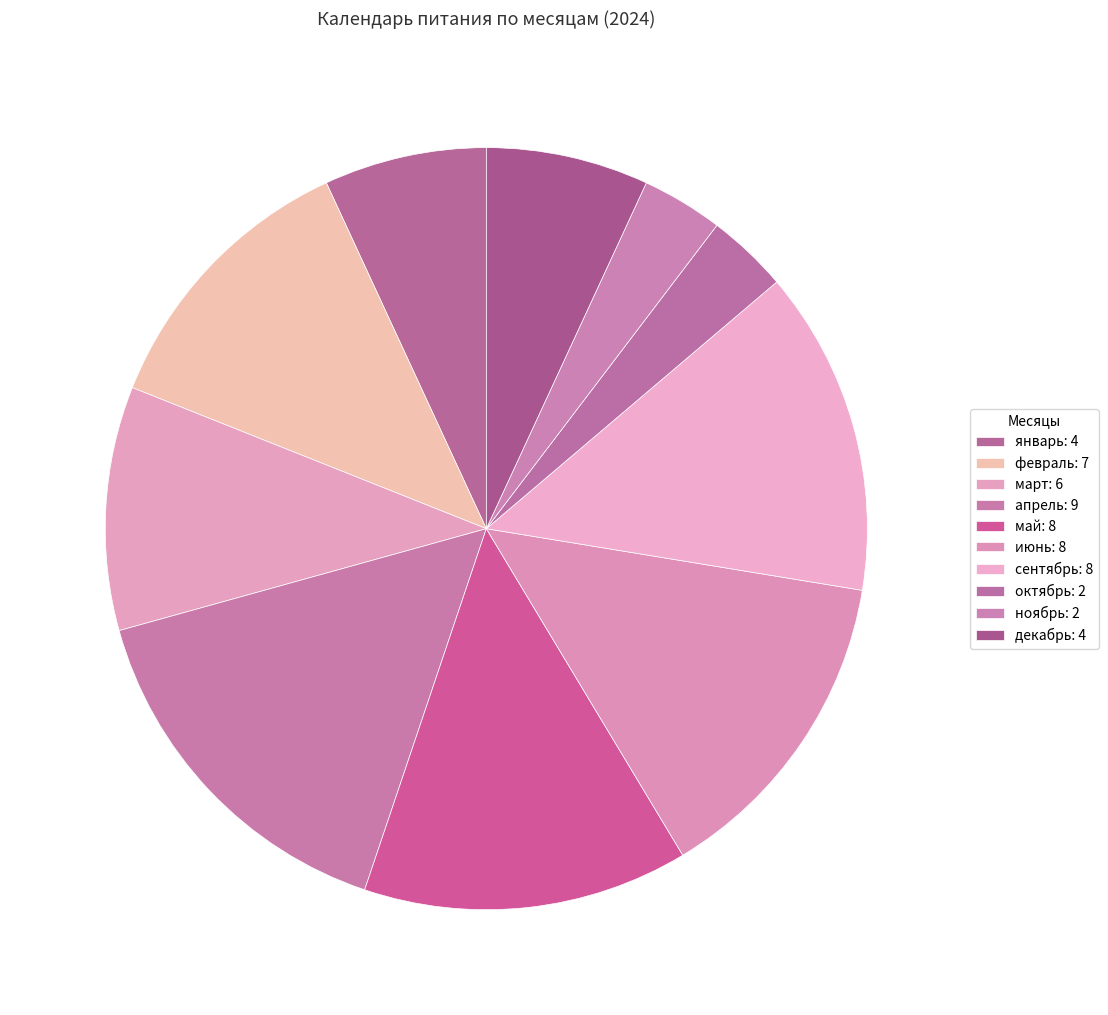

Is there any slice that represents more than half of the pie?

No